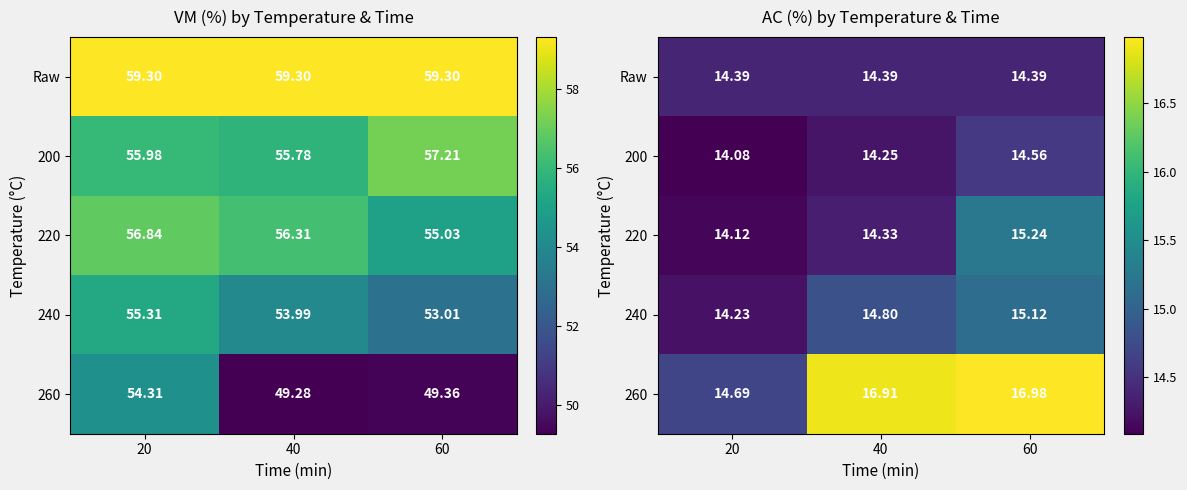

Count the 200 values in the range 14 to 15.

3